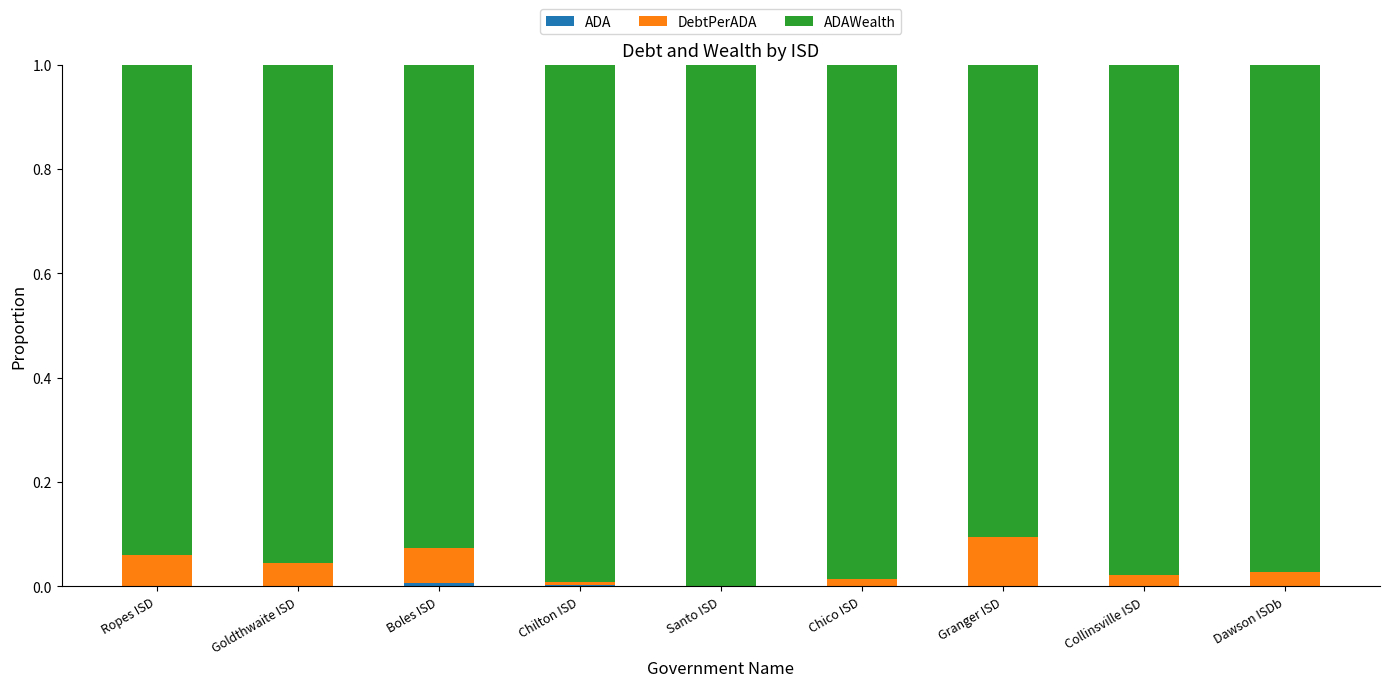

How many series are shown in this chart?

3